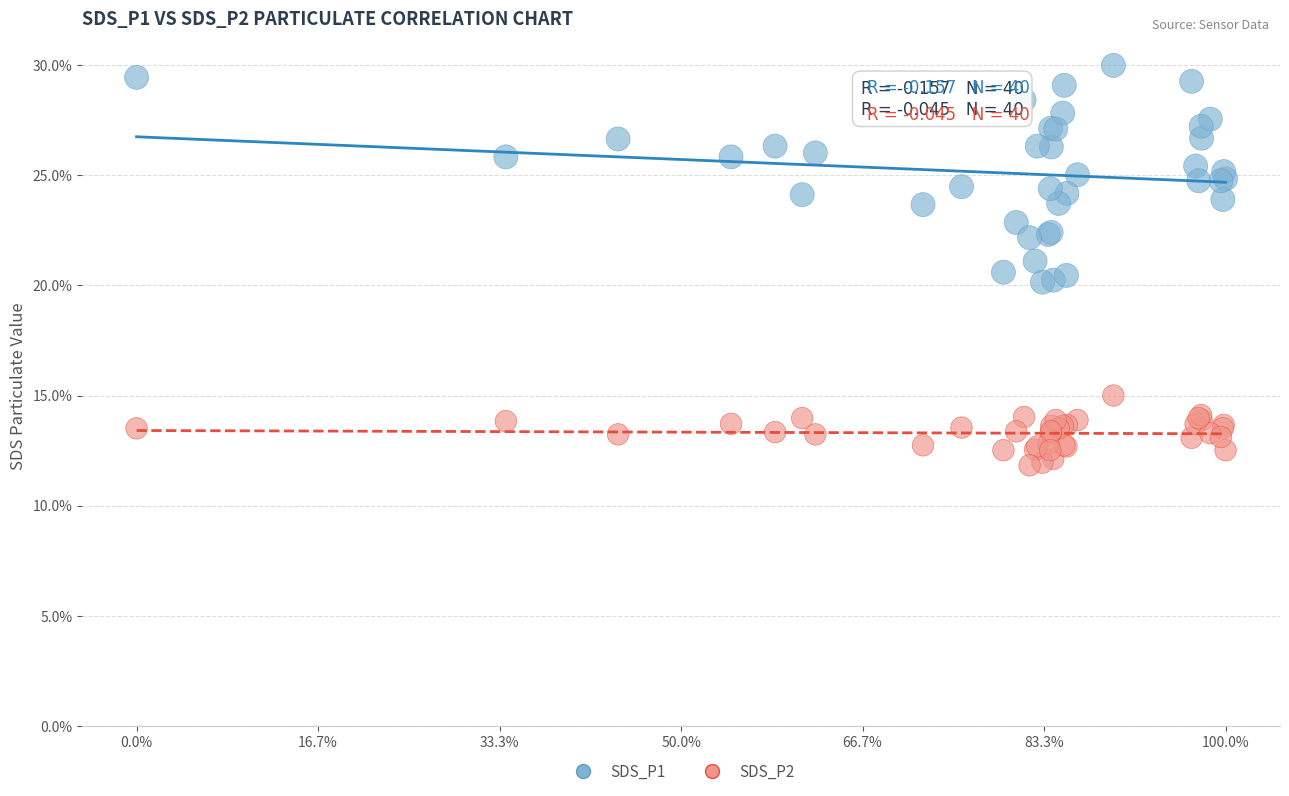

Which series has the widest spread of Y values?

SDS_P1